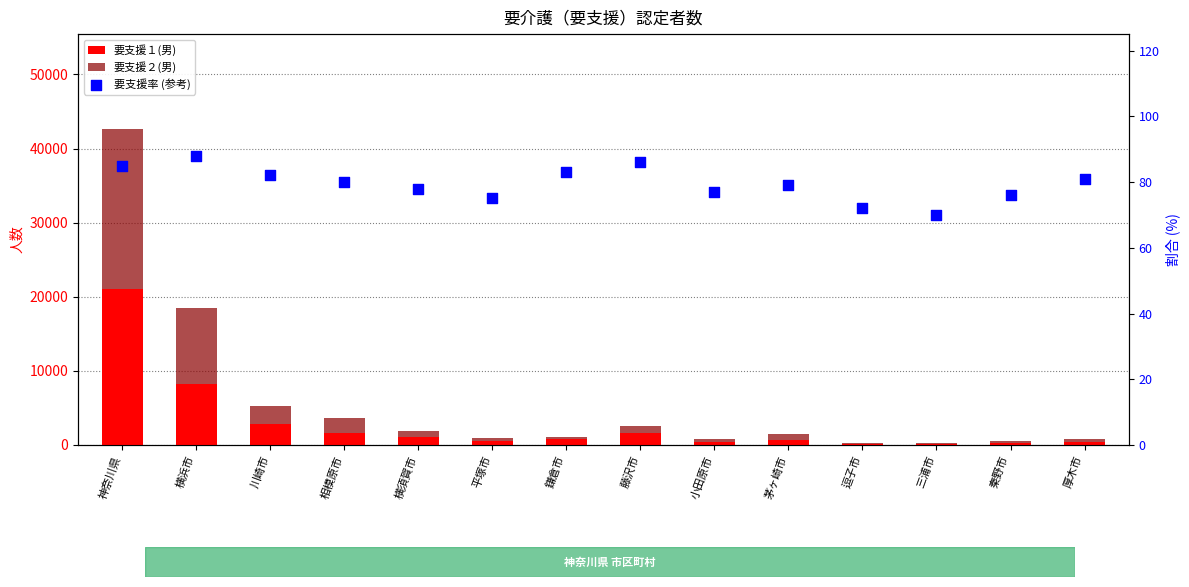

What is the total value across all series at 厚木市?

825